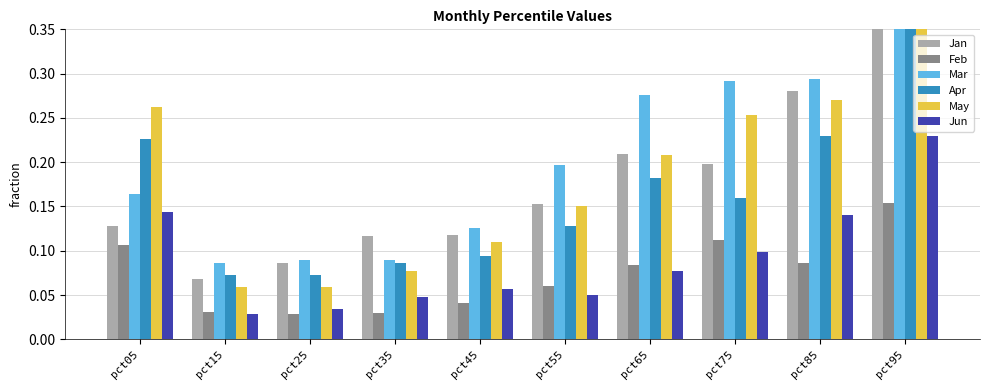

Is it true that Jun equals 0.1 at pct45?

True